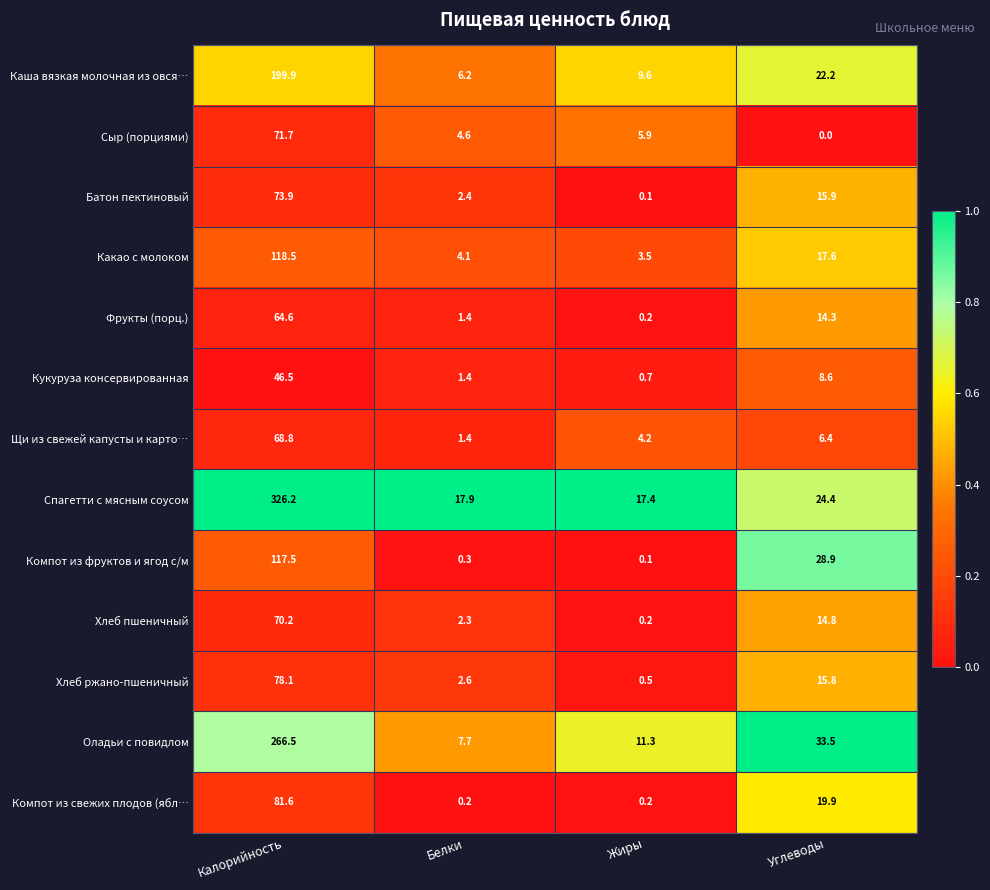

What is the sum of all Хлеб пшеничный values?

87.5